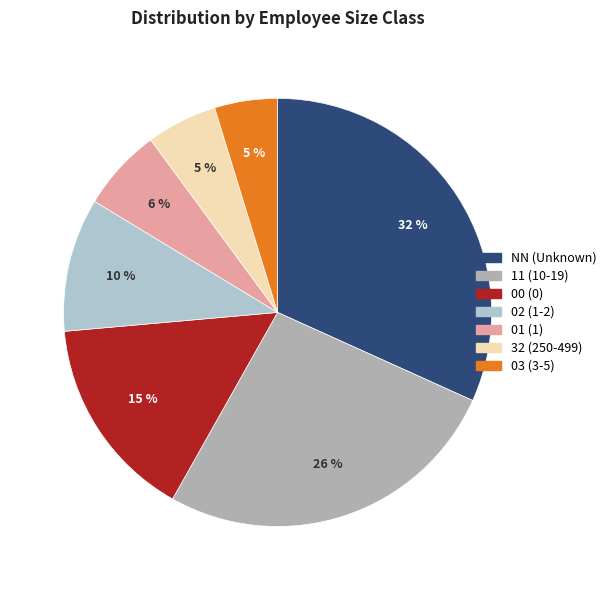

To the nearest percent, what is the average slice percentage?

14%